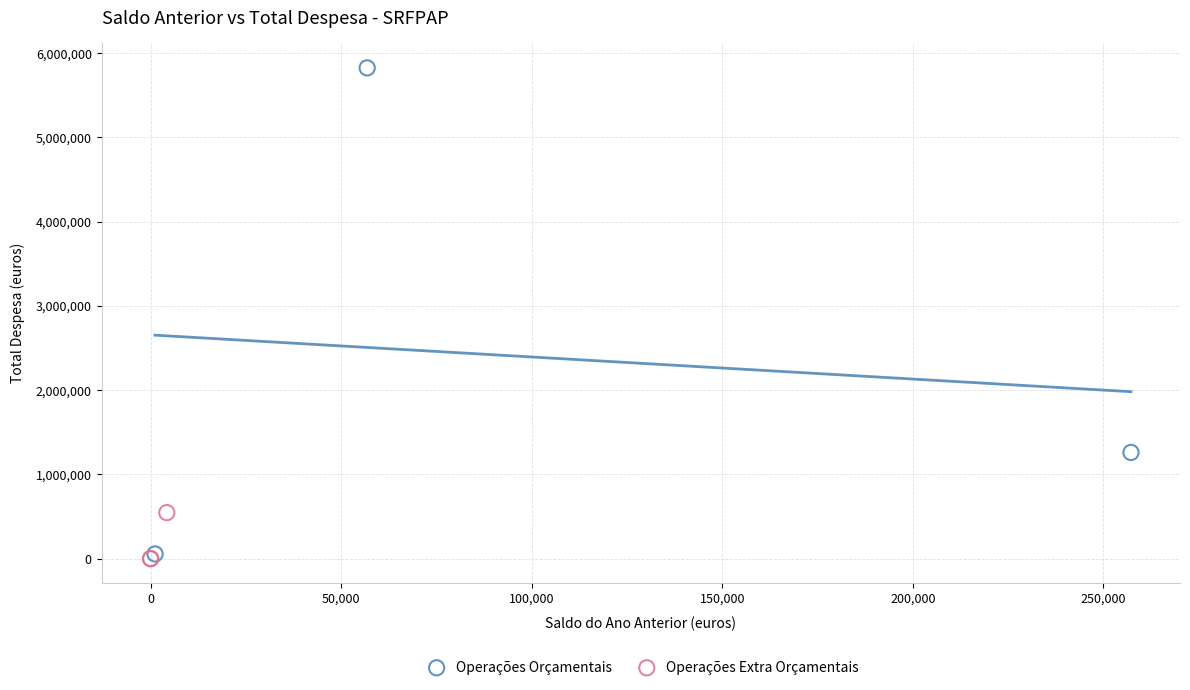

Which series has the largest Y range (max minus min)?

Operações Orçamentais